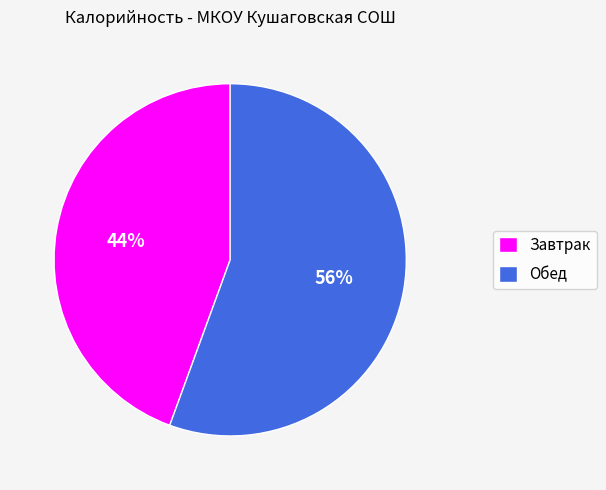

Count the number of slices in the pie.

2